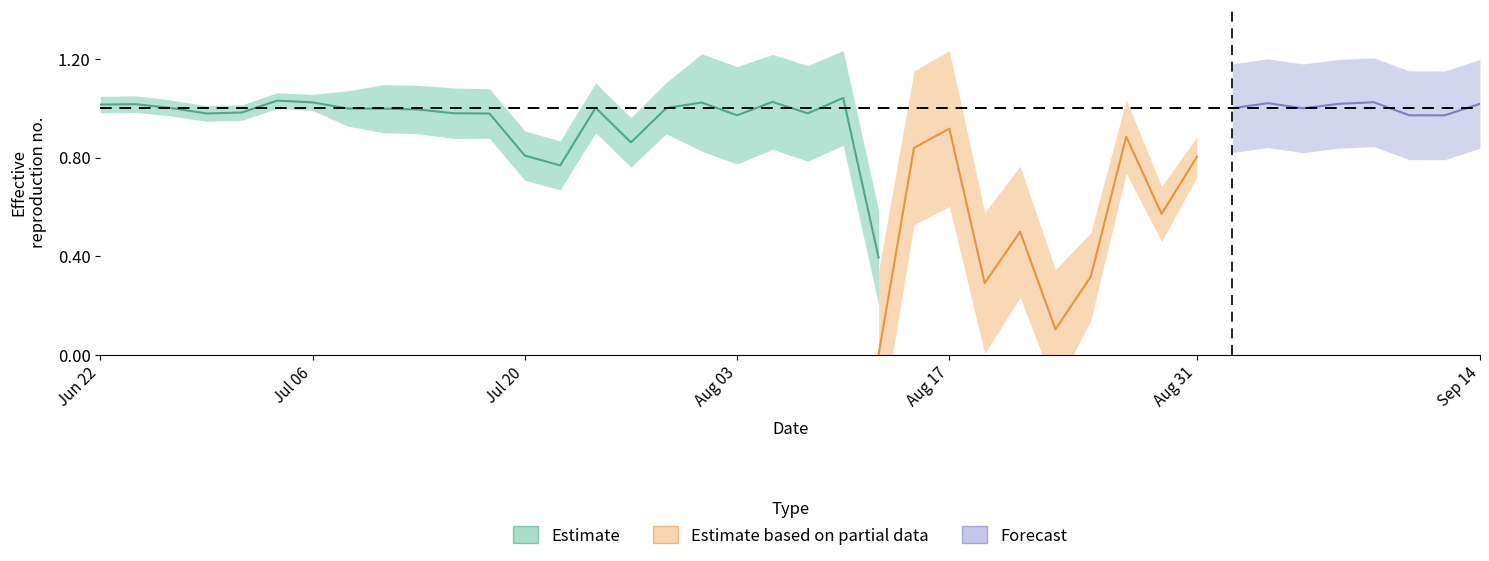

The value of p_value at SPE00100577 is 0.1. True or false?

False